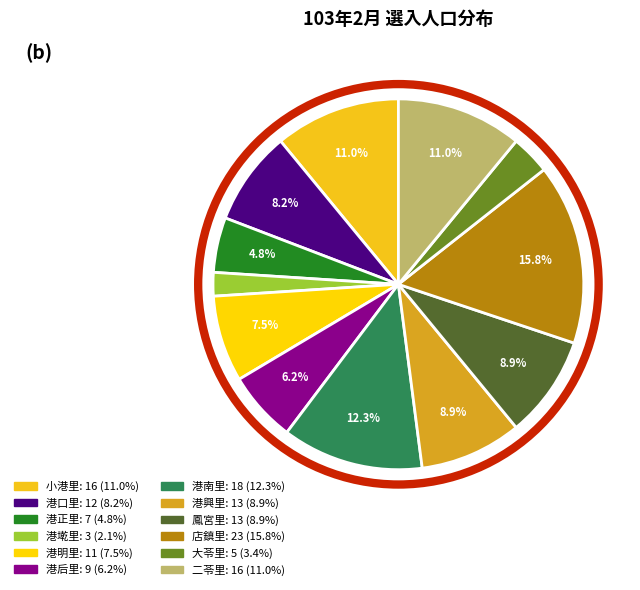

What percentage is the 港明里 slice, to the nearest percent?

8%